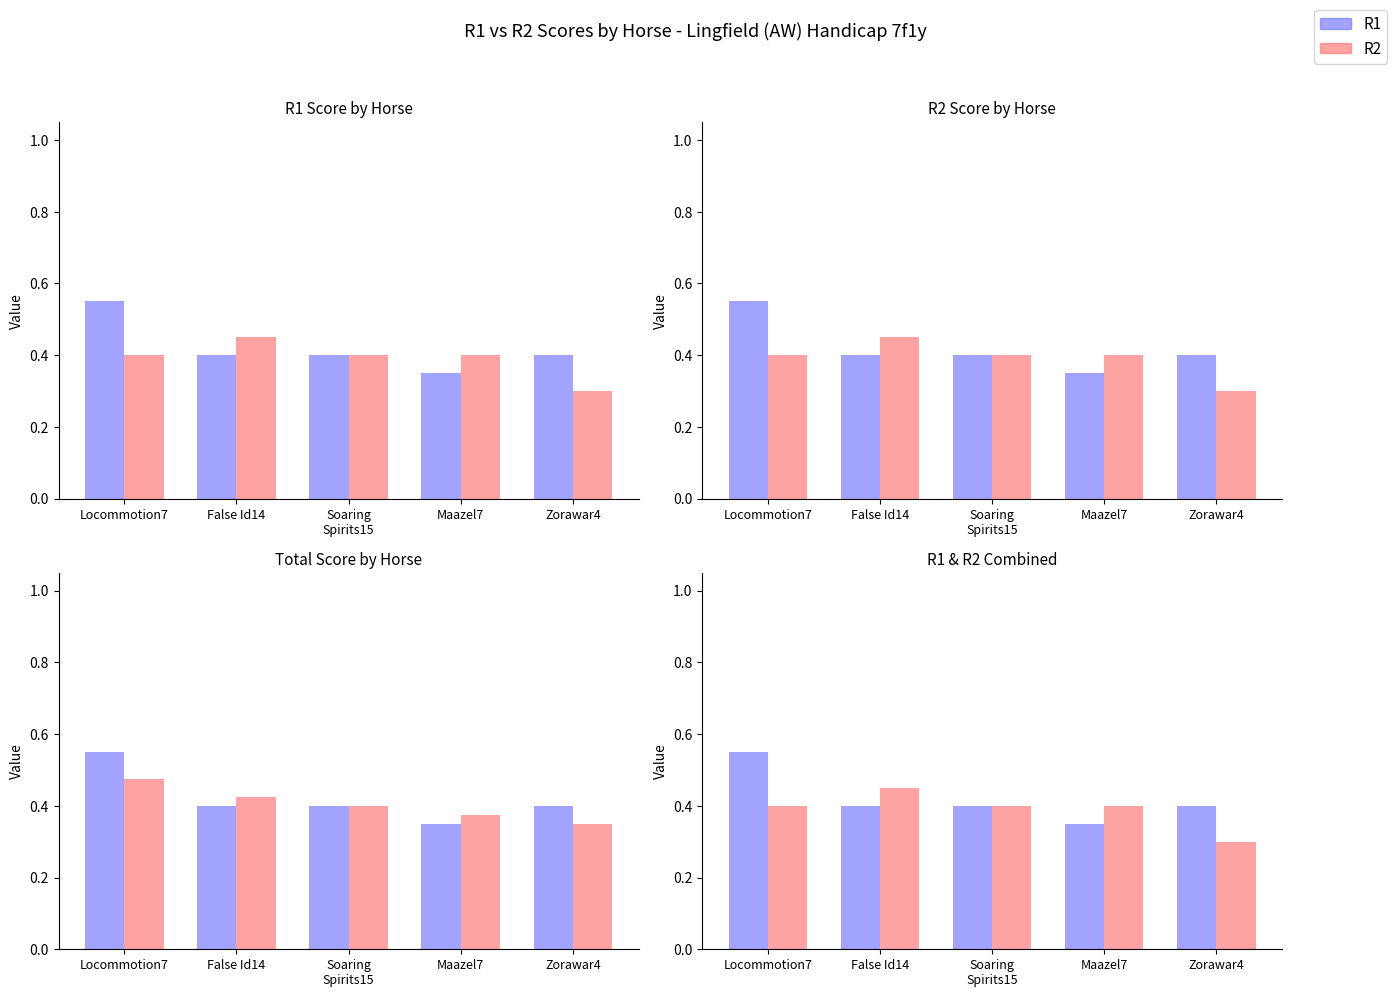

How many R1 values are between 0 and 1?

5